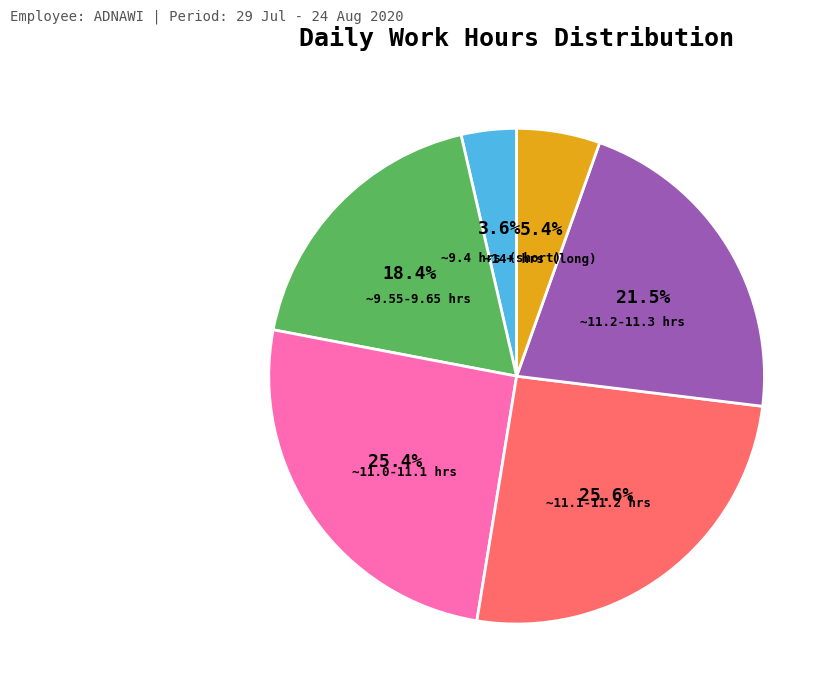

Approximately how many times larger is the value at ~9.55-9.65 hrs compared to ~11.2-11.3 hrs?

0.9